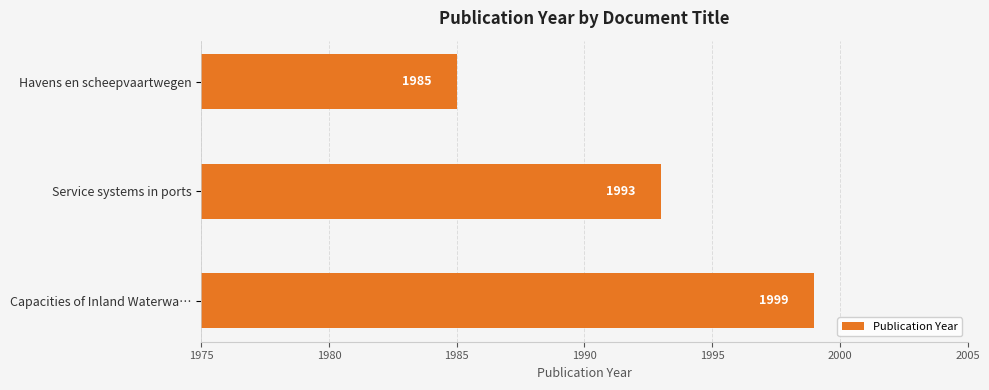

Reading bottom to top, transcribe all the data shown in this chart.

1999	1993	1985